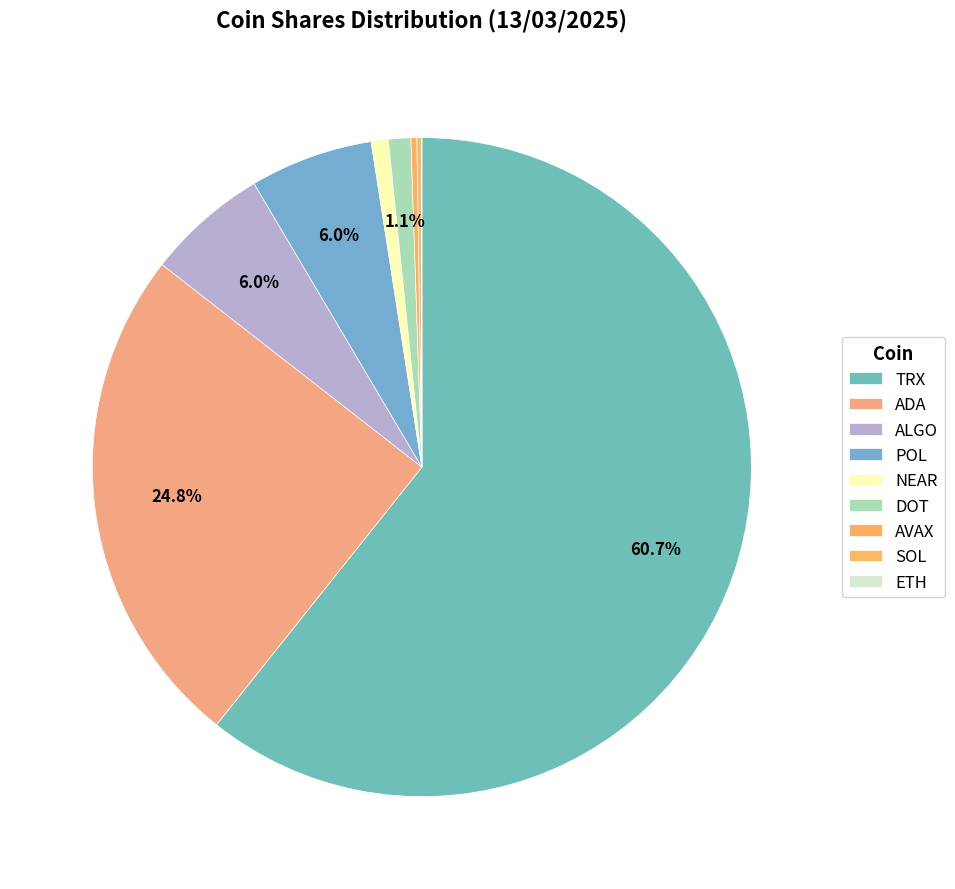

What percentage do AVAX and ETH together represent?

0.3%